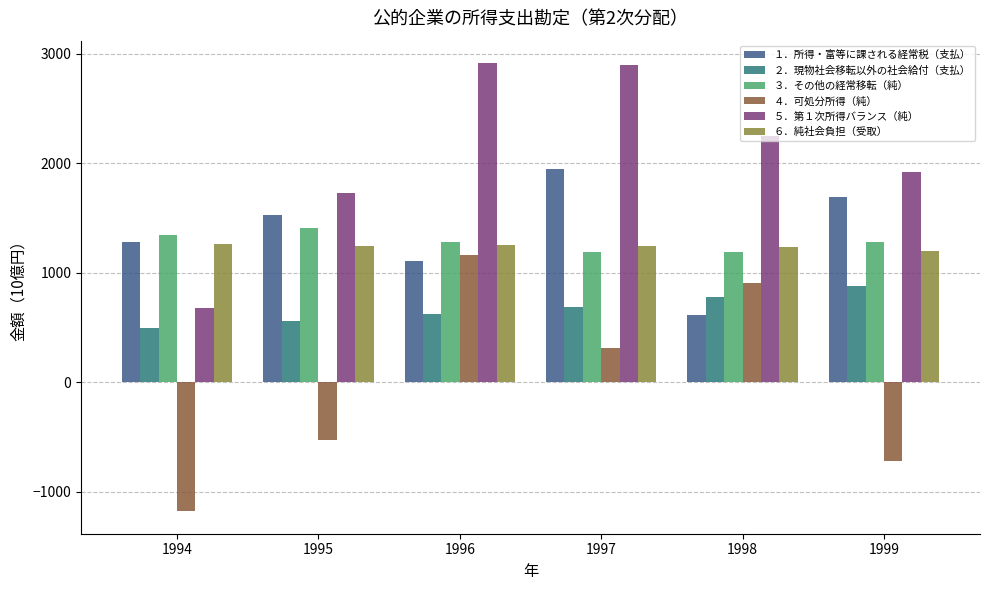

Which series has the largest total across all categories?

５．第１次所得バランス（純）